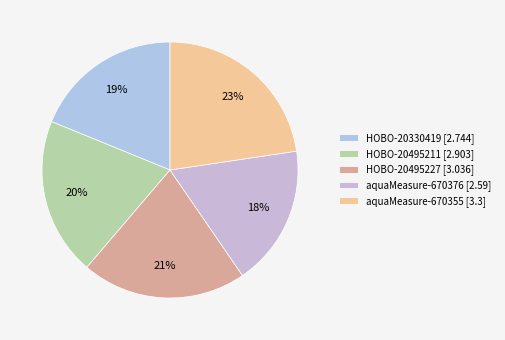

What is the largest slice in the pie chart?

aquaMeasure-670355